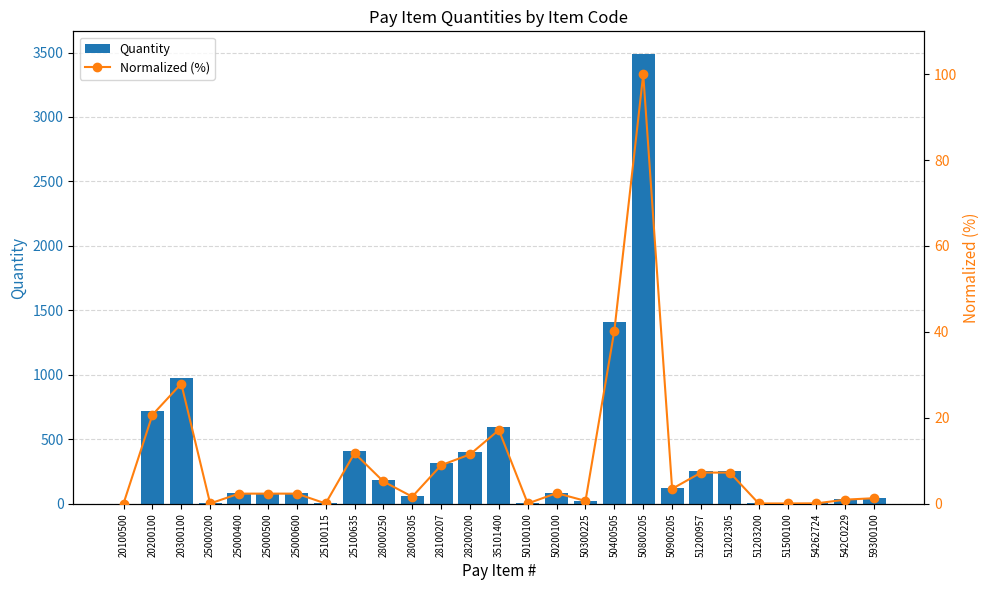

What is the value of the Normalized (%) bar at the 17th from the left?

0.6